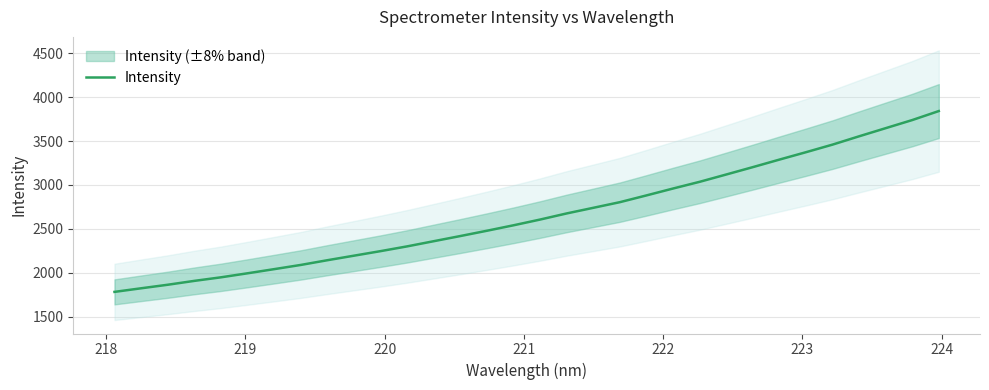

What is the lowest value of the Intensity series?

1781.6